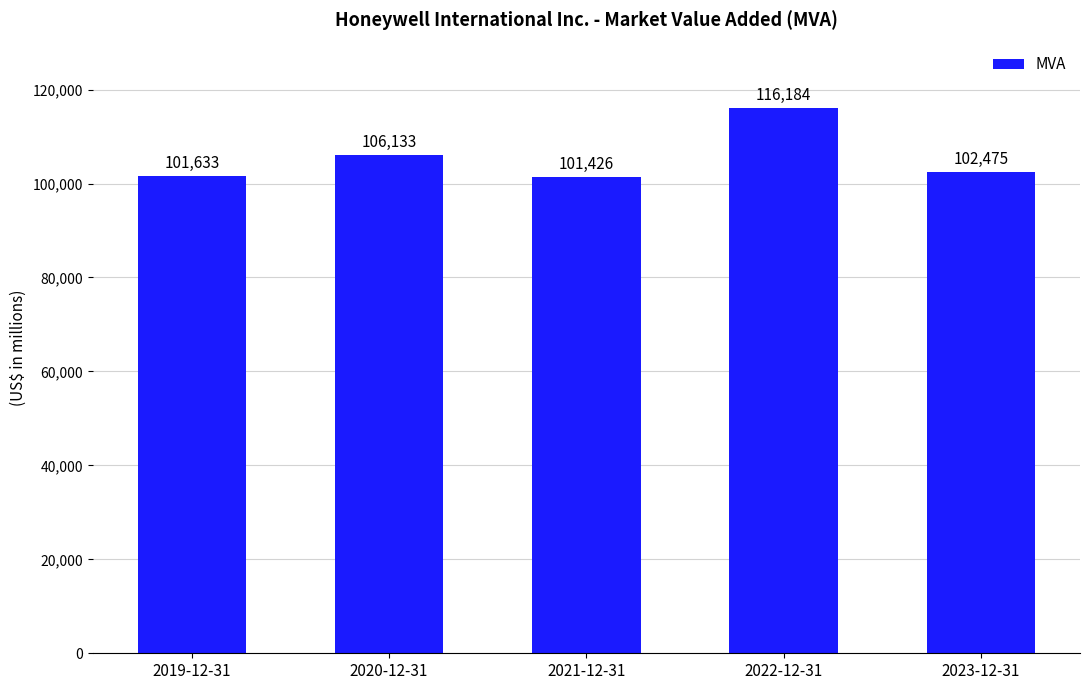

Which label corresponds to the smallest value in the chart?

2021-12-31